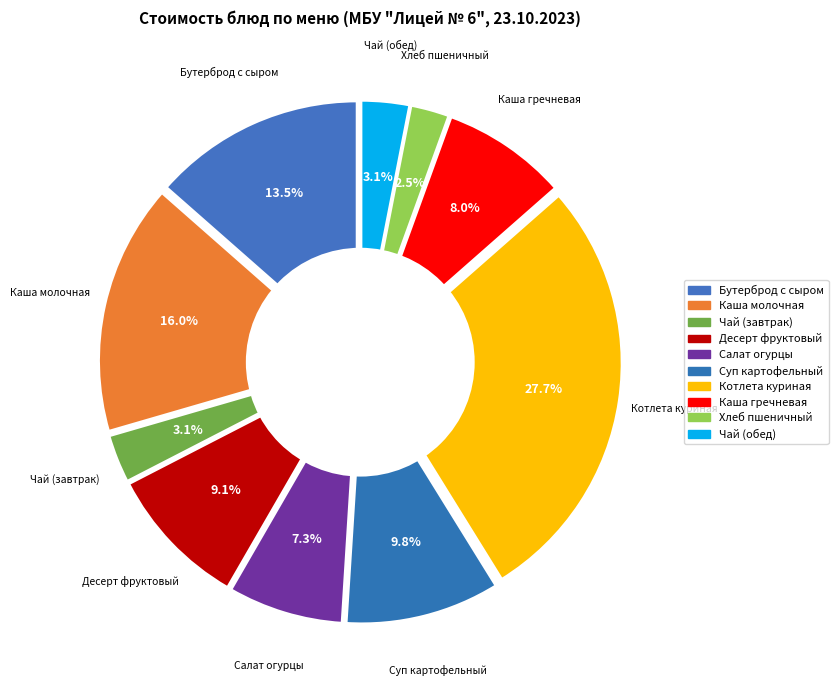

Approximately how many times larger is the value at Суп картофельный с макаронными изделиями compared to Каша молочная "Дружба" с маслом?

0.6